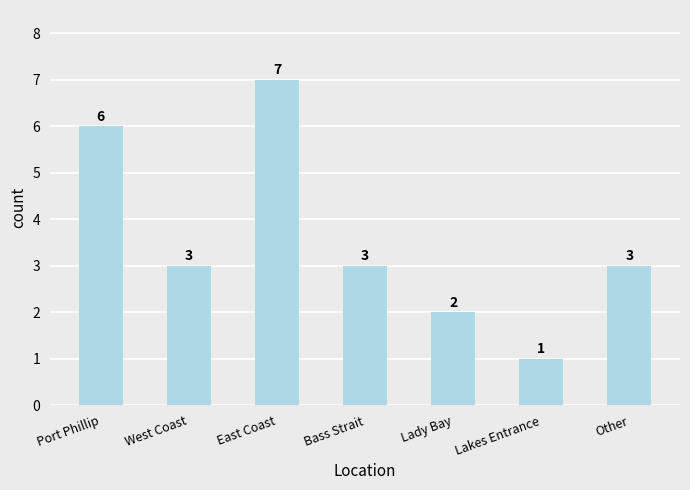

What position from the right is Bass Strait?

4